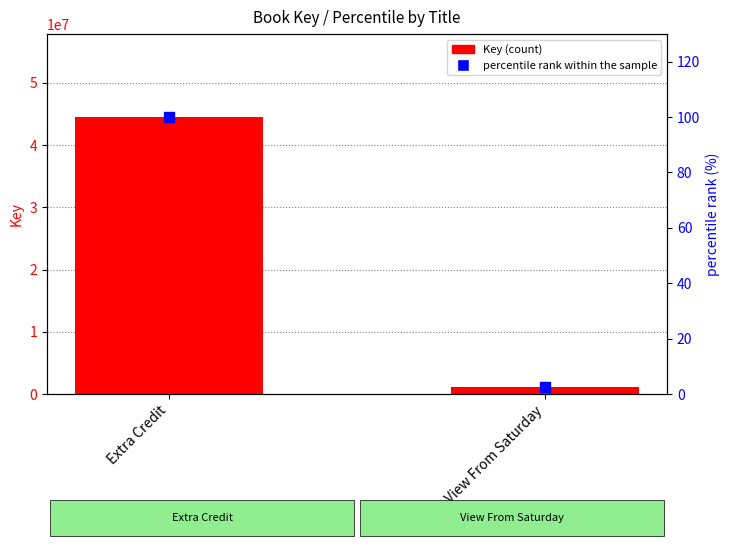

Is the value of percentile rank within the sample at Extra Credit greater than the value of Key at Extra Credit?

No